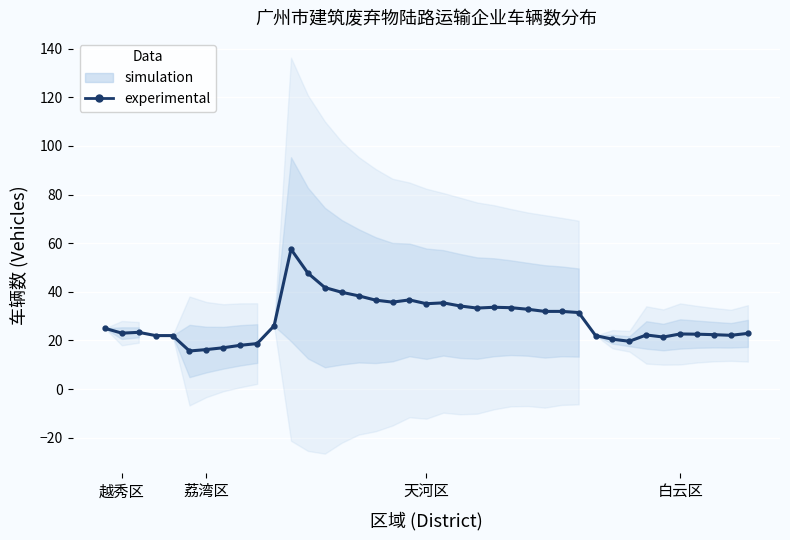

Is it true that the value at 25 is 32.8?

True